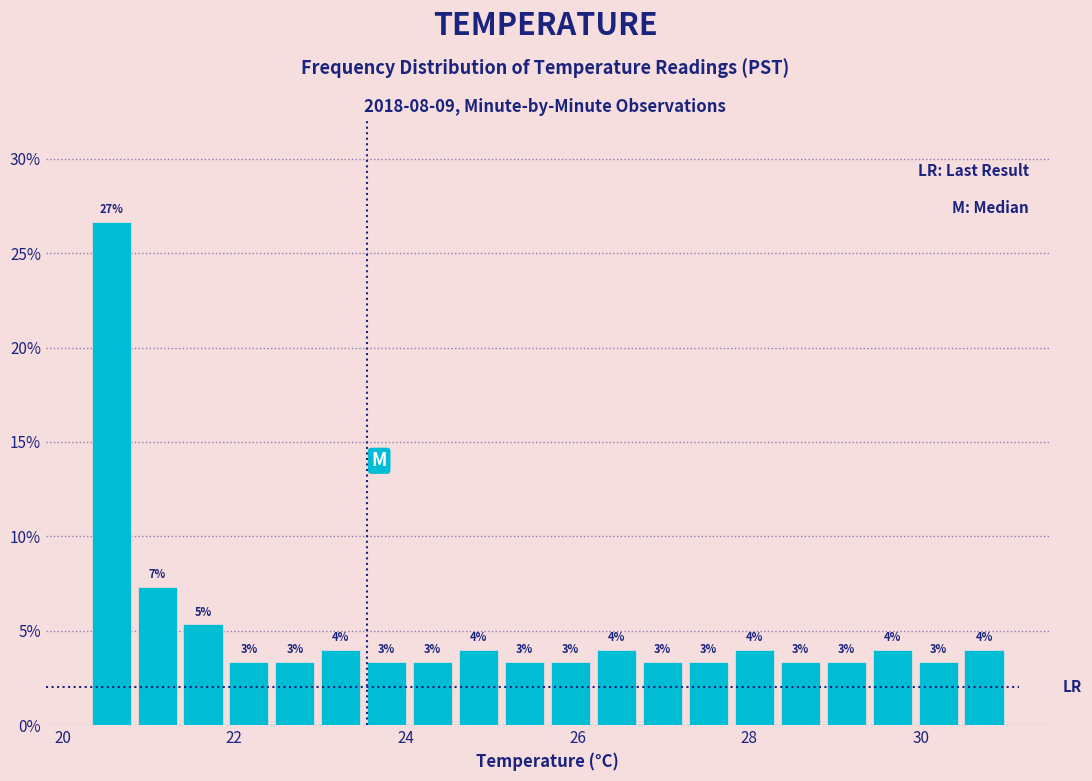

Read against the x-axis, roughly where is the centre of the tallest bar?

20.6